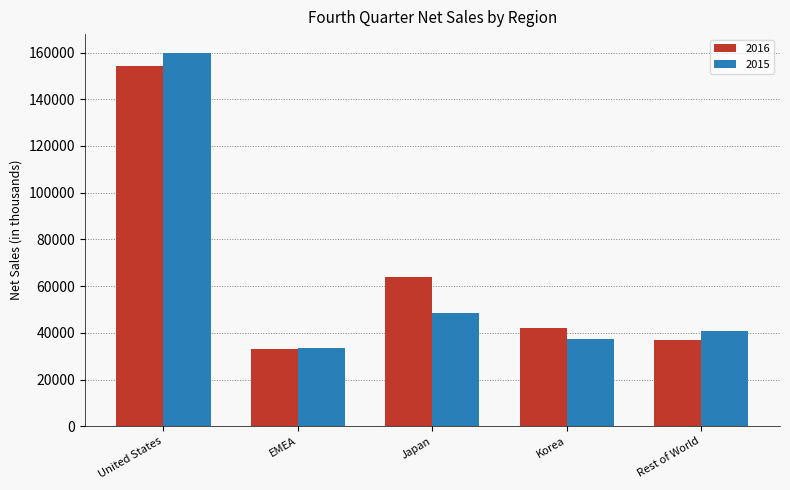

The 2016 series shows 32867 at EMEA. True or false?

True